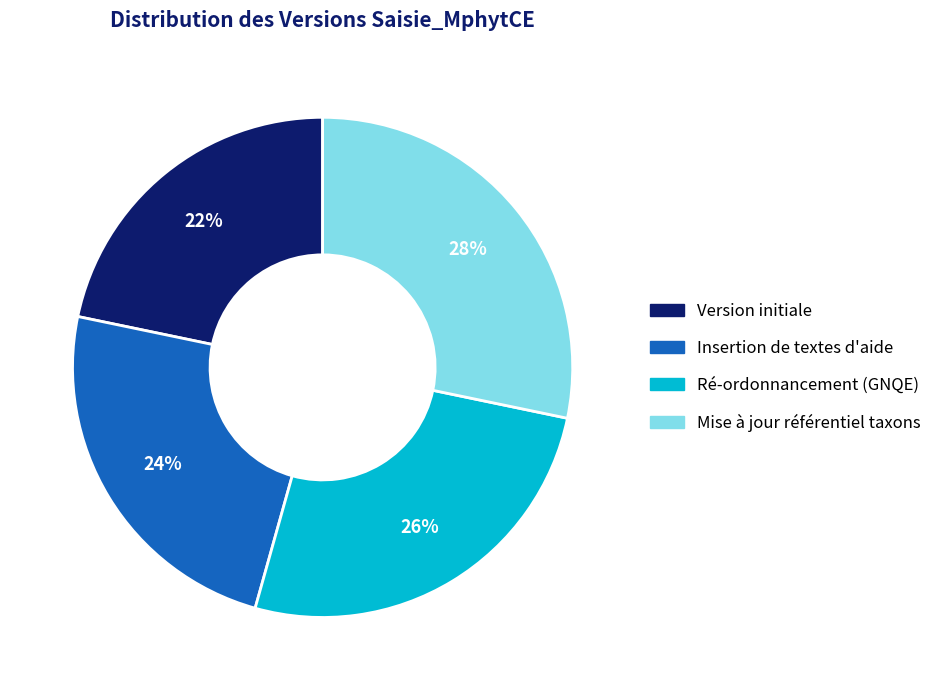

Between Ré-ordonnancement (GNQE) and Version initiale, which is larger?

Ré-ordonnancement (GNQE)